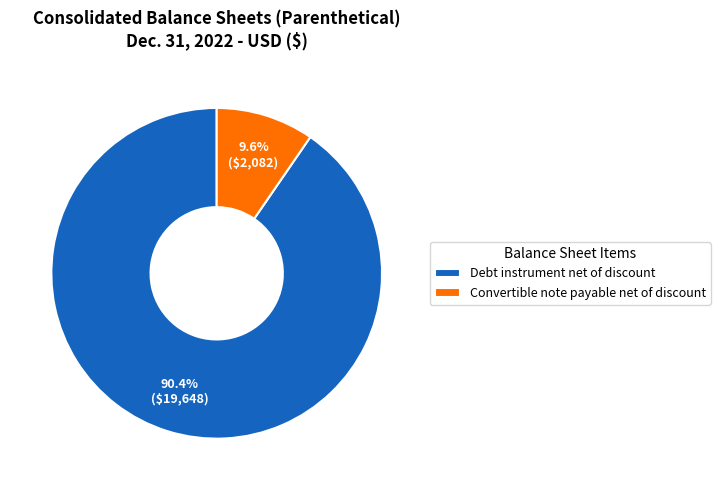

Which has a higher value, Convertible note payable net of discount or Debt instrument net of discount?

Debt instrument net of discount